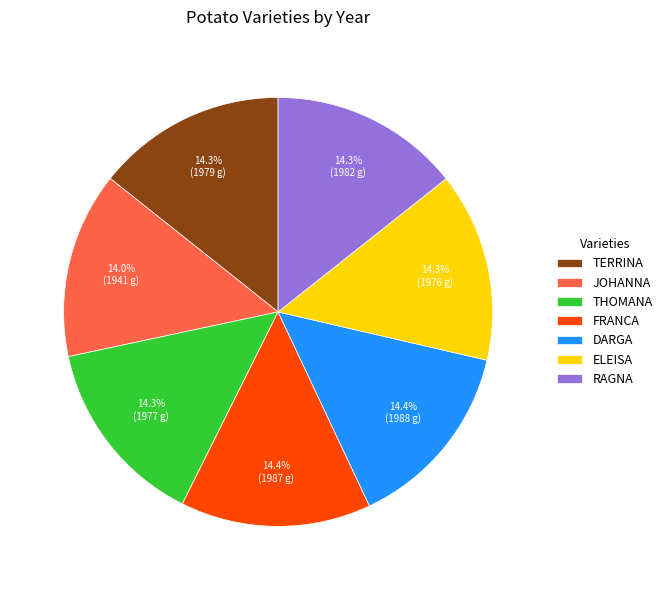

Combined, do RAGNA and JOHANNA account for over 50%?

No